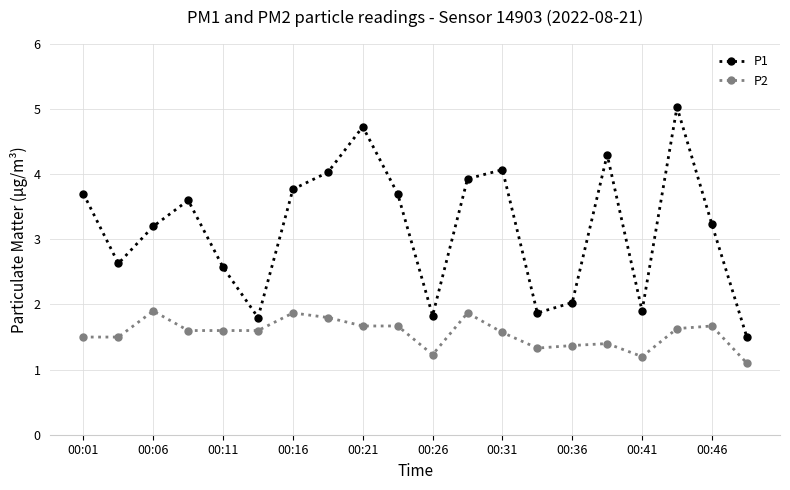

Rank the series by their maximum value, from lowest to highest.

P2, P1